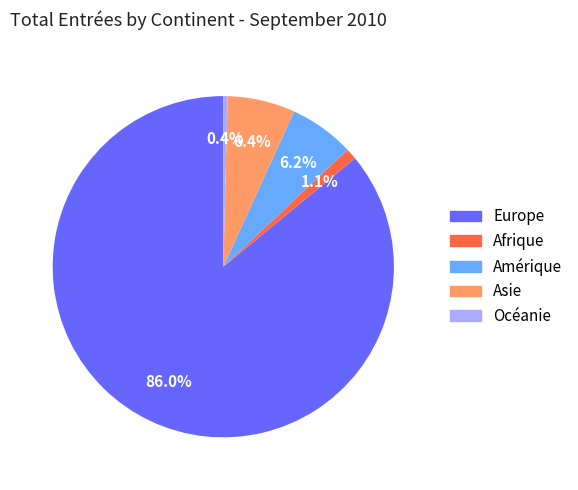

To the nearest percent, what is the combined percentage of Océanie and Europe?

86%